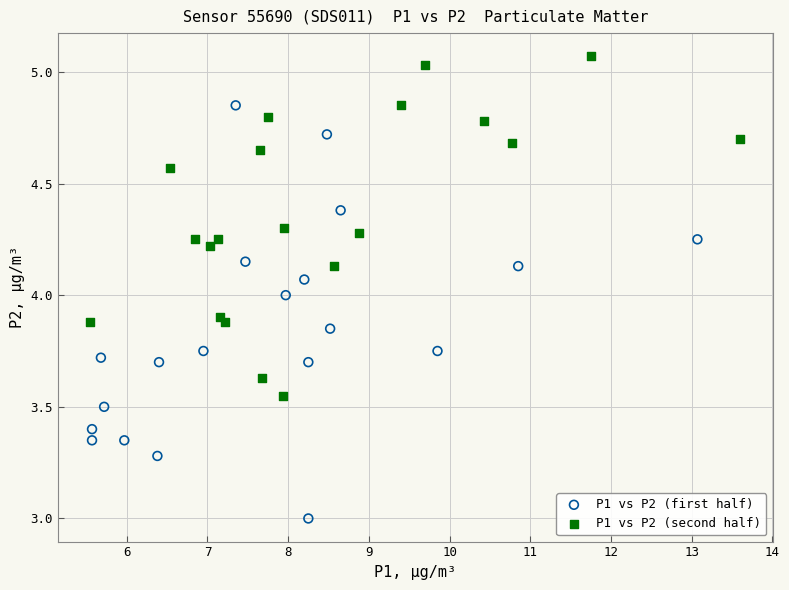

Which series contains the highest Y value?

P1 vs P2 (second half)